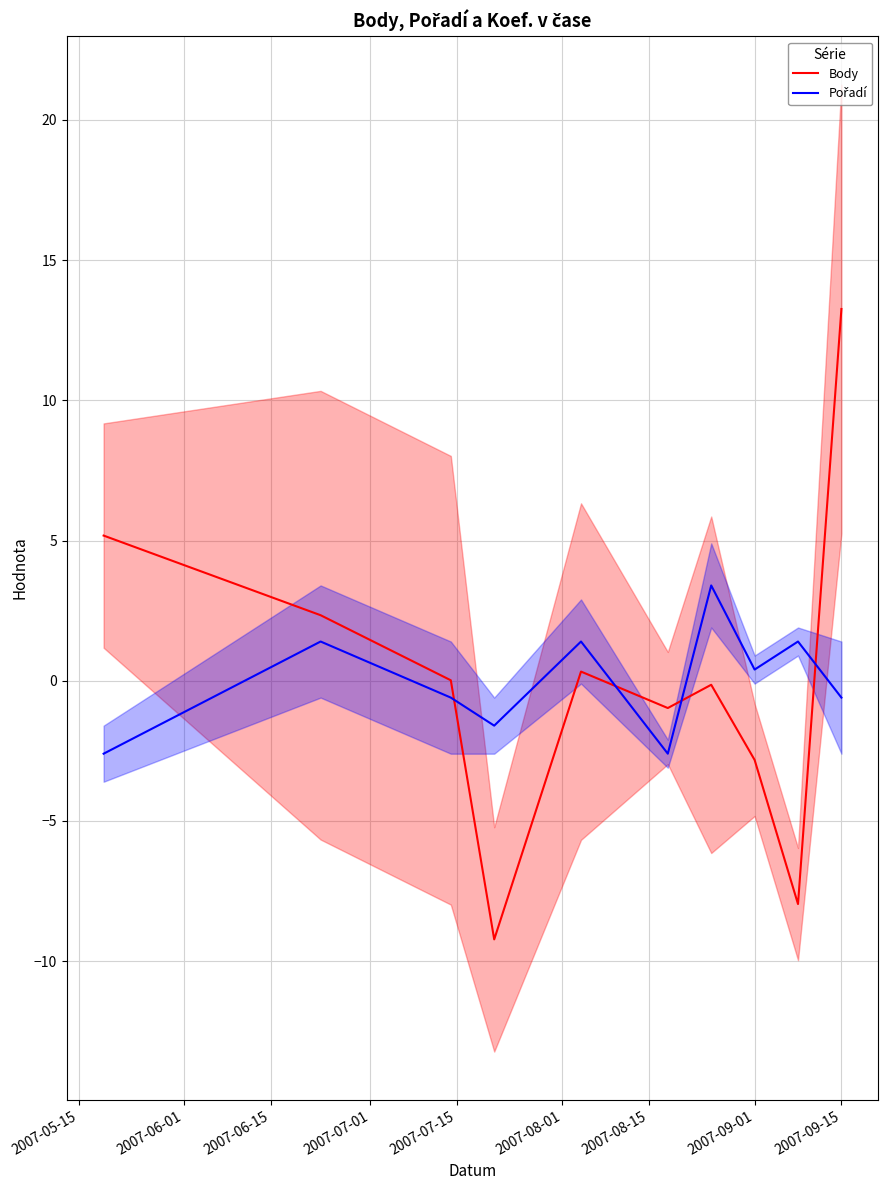

The Body series shows -2.8 at 2007-09-01. True or false?

True